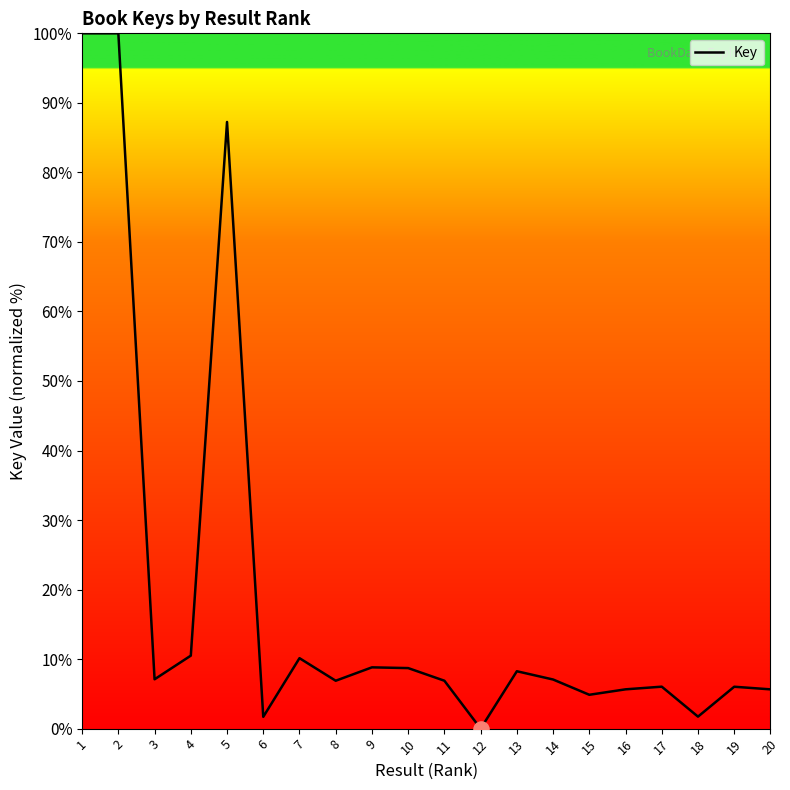

What is the ratio of the value at 14 to the value at 1?

0.1